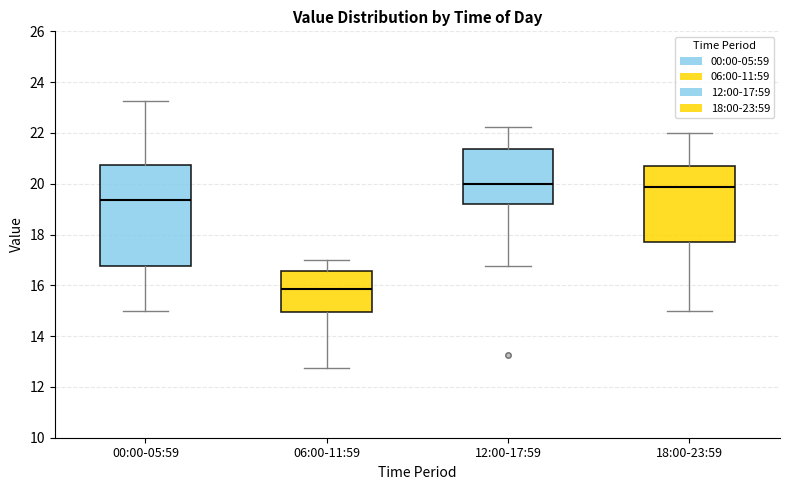

Where does the upper whisker of the box for 18:00-23:59 end on the y-axis? The values are not printed on the chart, so give them approximately, as read against the axis.

22.0